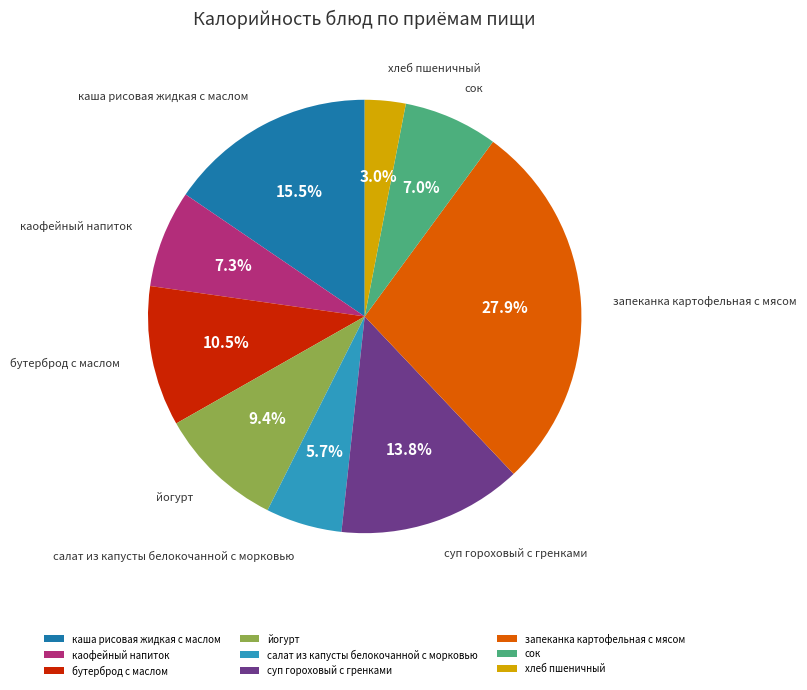

What is the smallest slice in the pie chart?

хлеб пшеничный